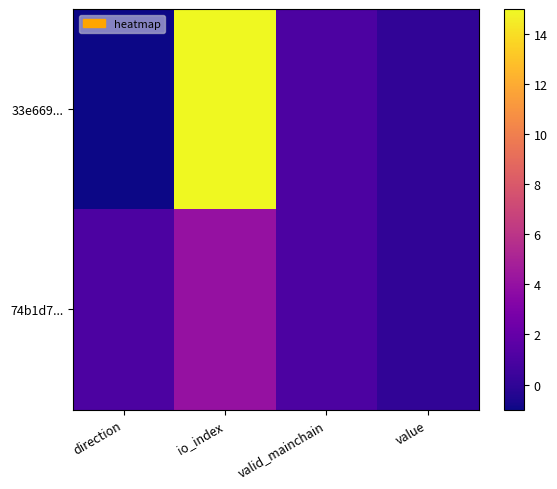

How many categories are shown in the chart?

4